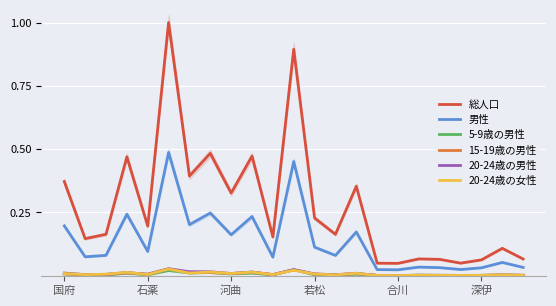

What are all the series names shown in the legend?

総人口, 男性, 5-9歳の男性, 15-19歳の男性, 20-24歳の男性, 20-24歳の女性